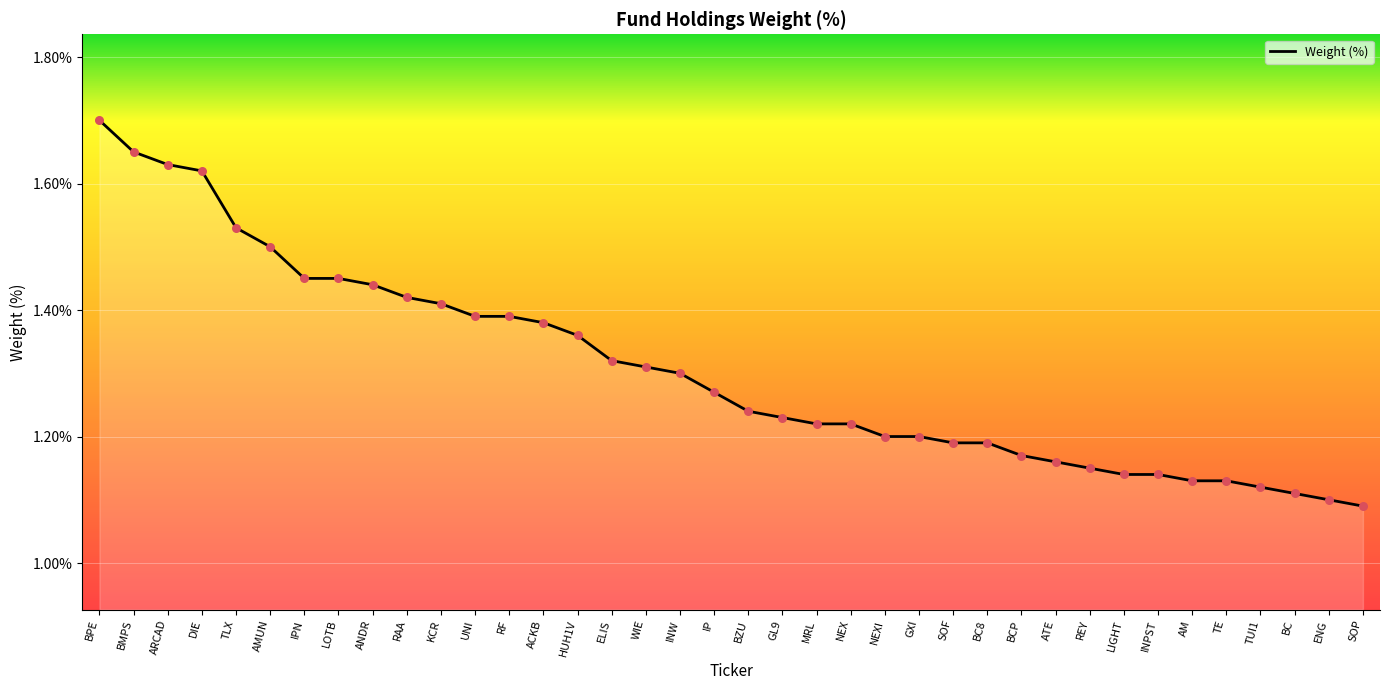

What is the change in value from ARCAD to BC?

-0.5